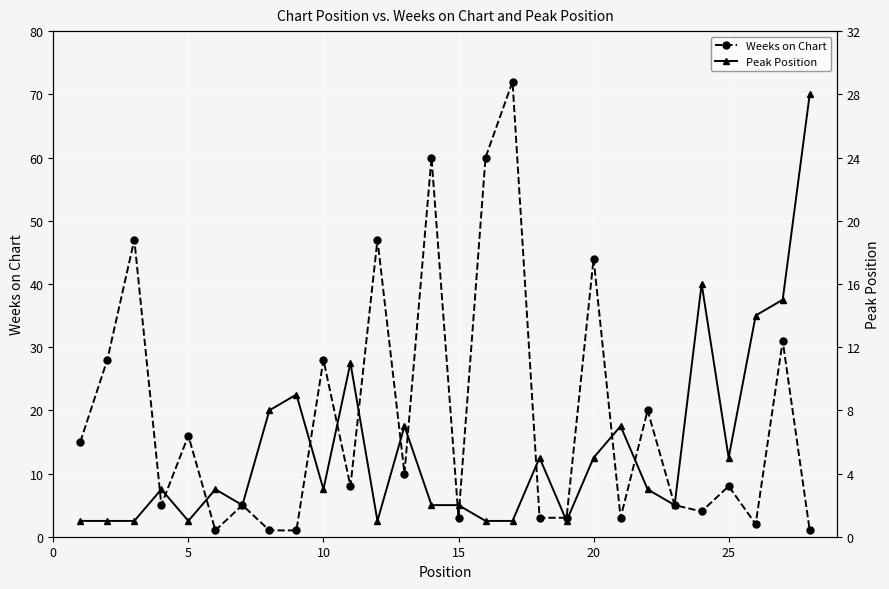

What is the sum of all Peak Position values?

158